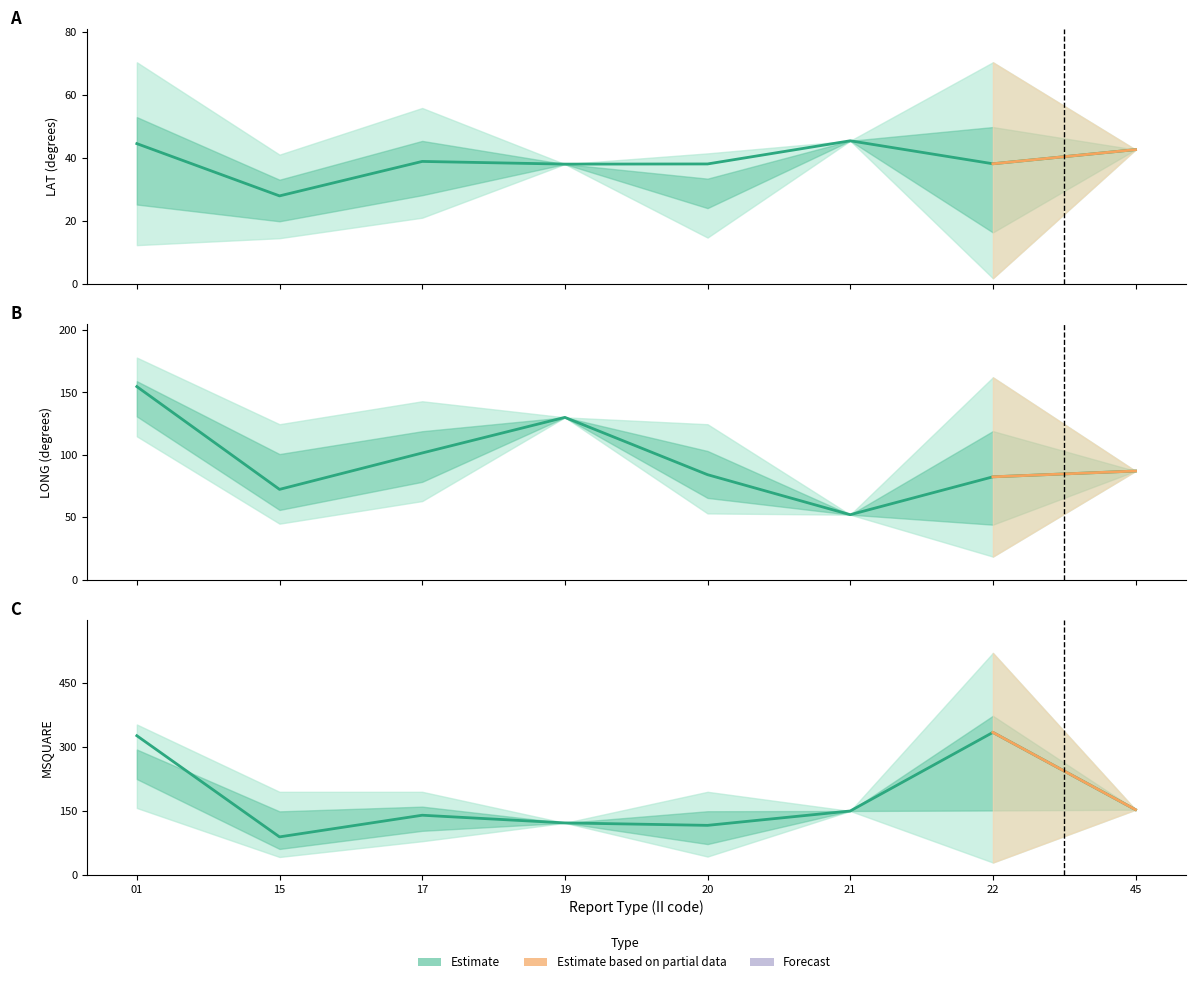

Reading left to right, extract all data points from this chart.

LAT mean: 01=44.6	15=28.0	17=39.0	19=38.1	20=38.1	21=45.5	22=38.2	45=42.7
LONG mean: 01=154.7	15=72.3	17=101.5	19=130.0	20=84.1	21=52.0	22=82.3	45=87.0
MSQUARE mean: 01=326.7	15=89.2	17=140.0	19=122.0	20=116.2	21=150.0	22=334.4	45=153.0